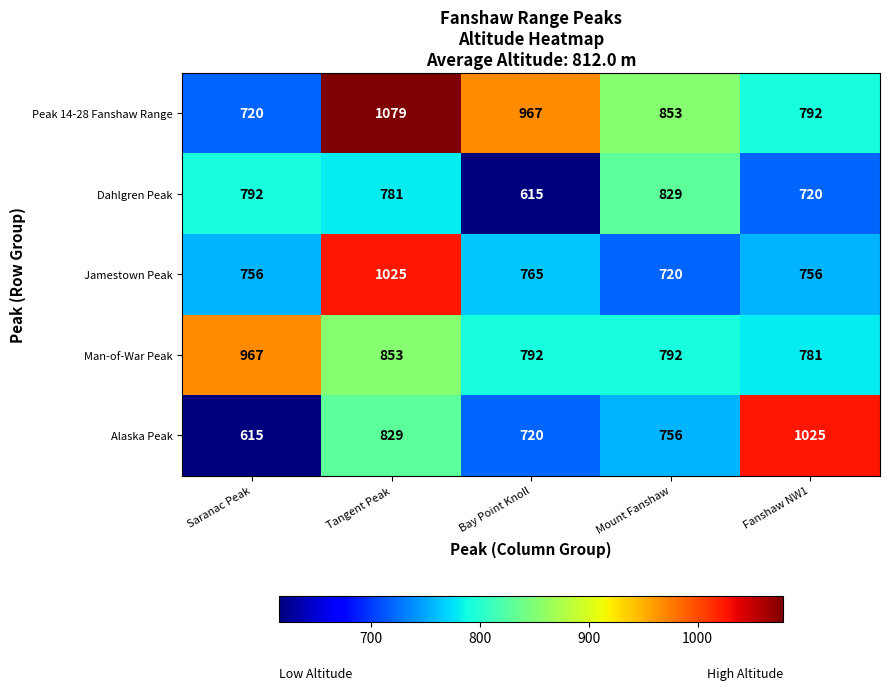

At Saranac Peak, list the series in order from largest to smallest.

Man-of-War Peak, Dahlgren Peak, Jamestown Peak, Peak 14-28 Fanshaw Range, Alaska Peak